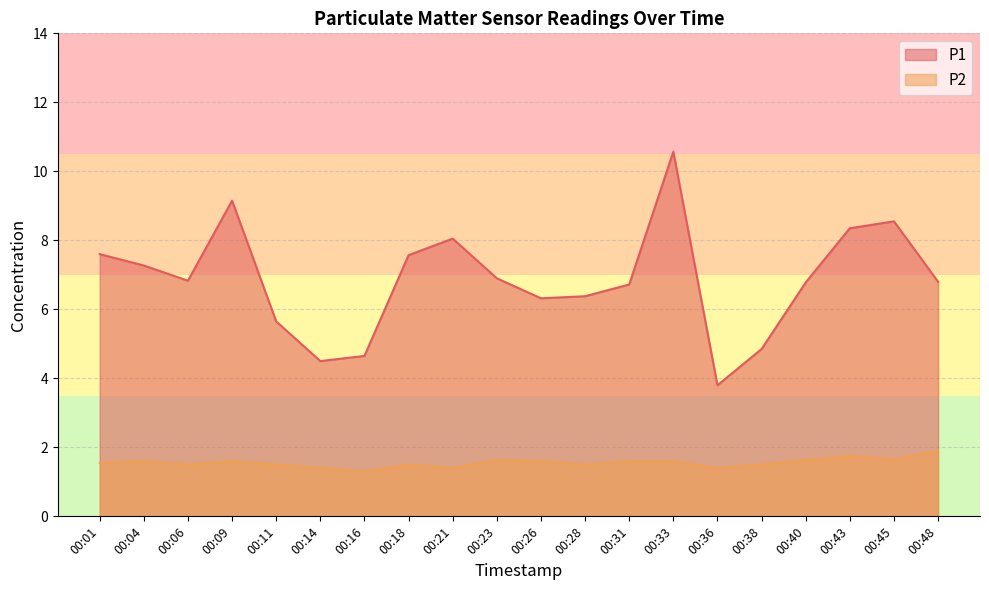

What is the average value of the P2 series?

1.6